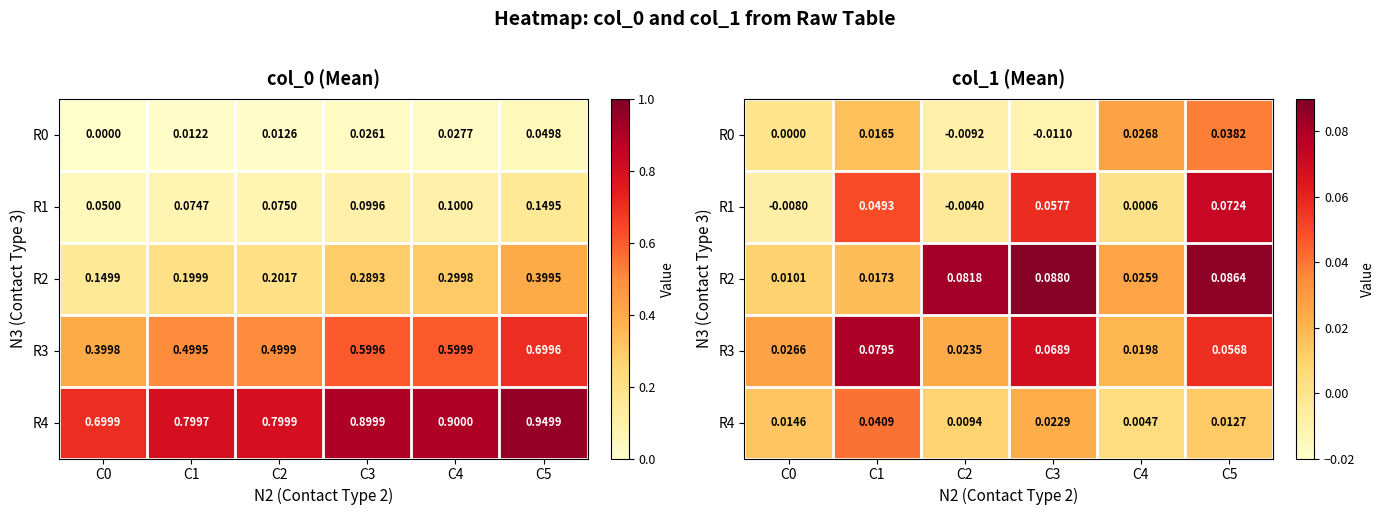

Rank the series by their maximum value, from lowest to highest.

R0, R4, R1, R3, R2